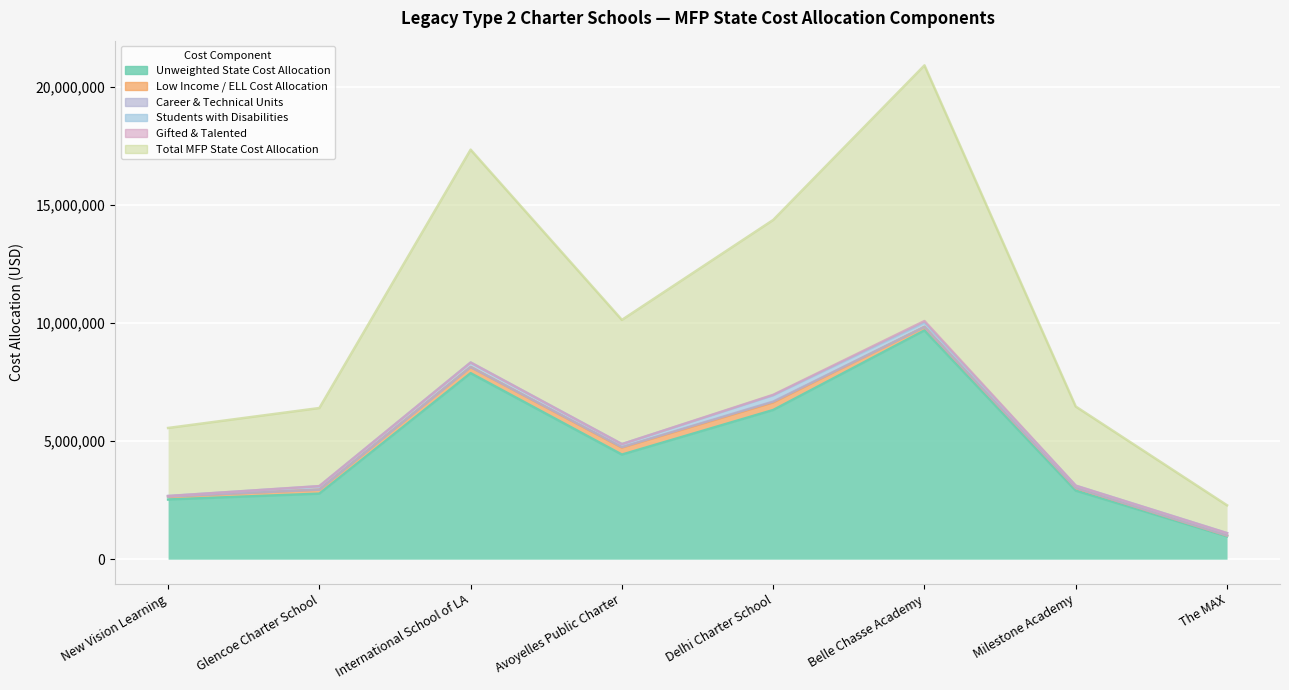

Which category has the lowest value in the Career & Technical Units series?

New Vision Learning